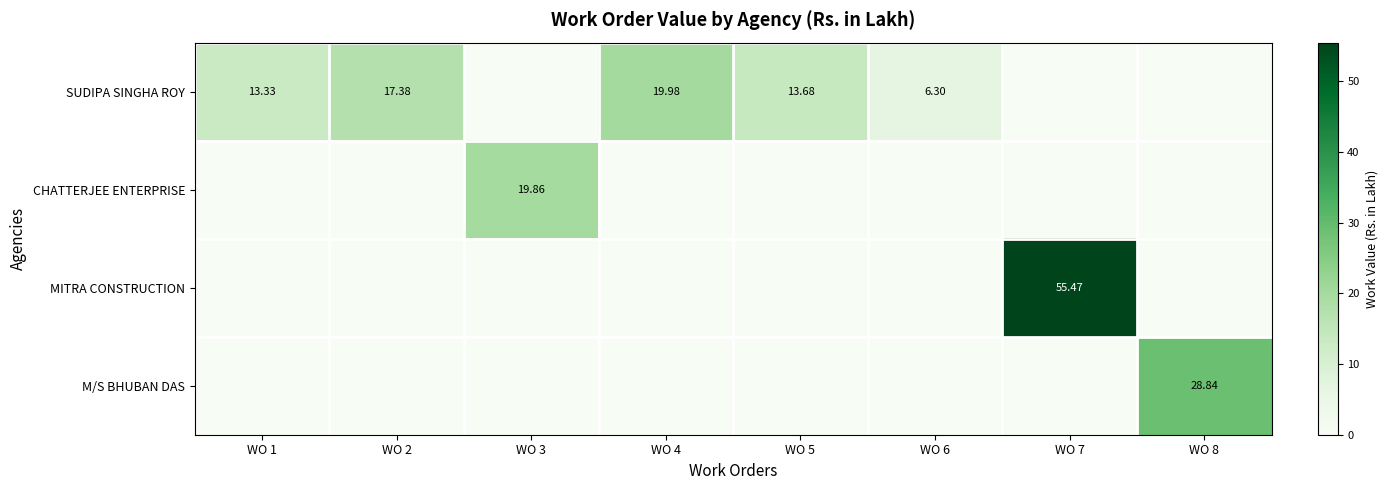

What is the sum of all CHATTERJEE ENTERPRISE values?

19.9